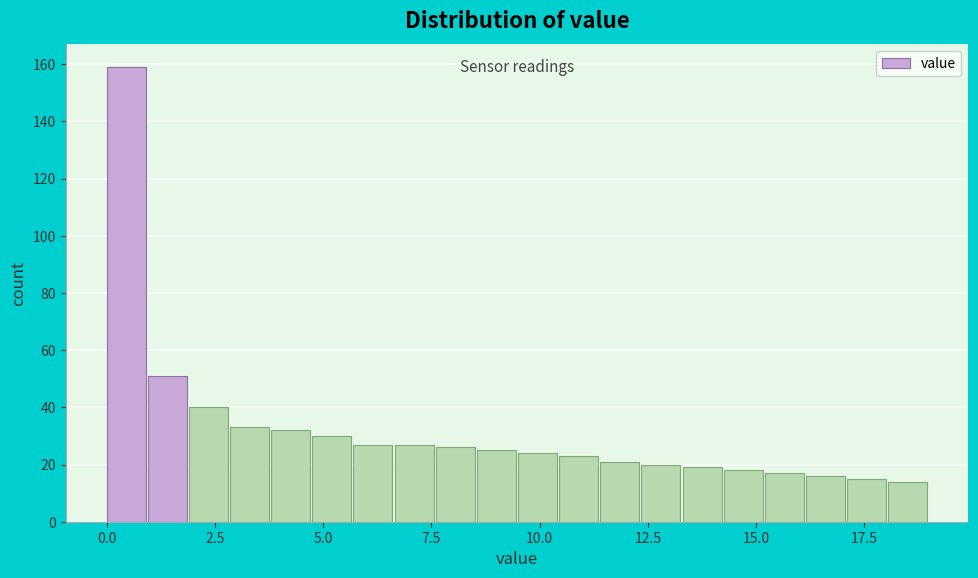

Around what value on the x-axis is the tallest bar? Give the approximate position of its centre, as read against the axis.

0.5